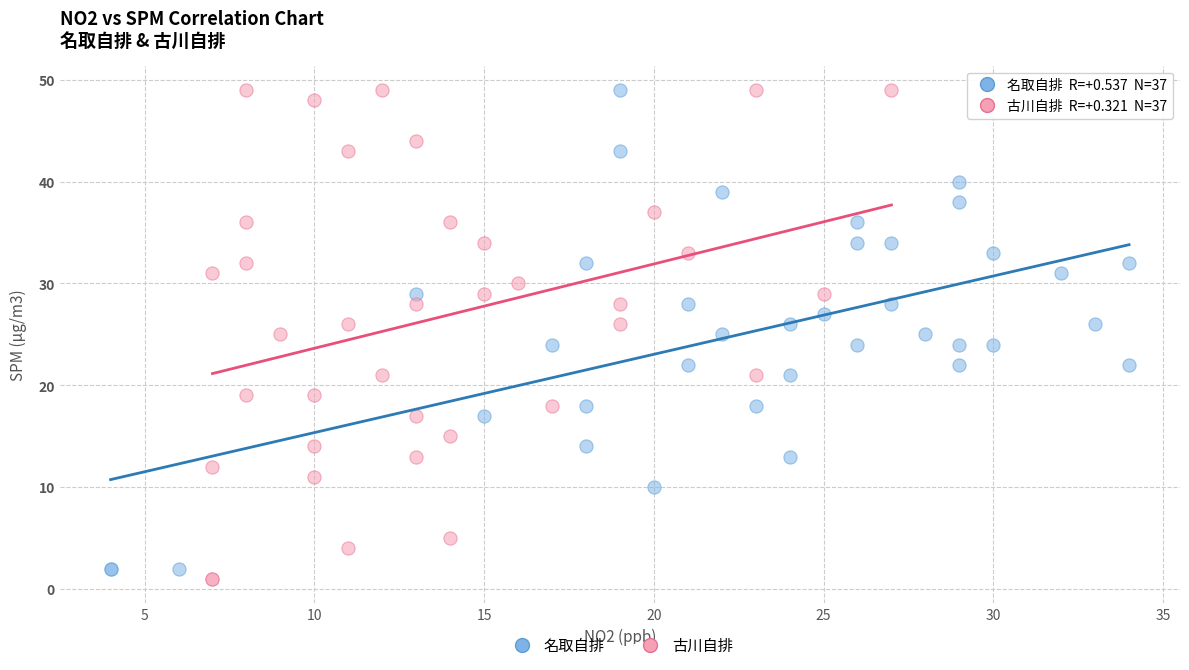

What are all the series names shown in the legend?

名取自排, 古川自排